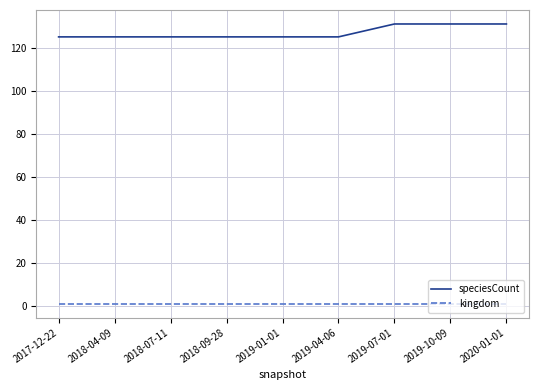

The value of speciesCount at 2019-10-09 is 131. True or false?

True